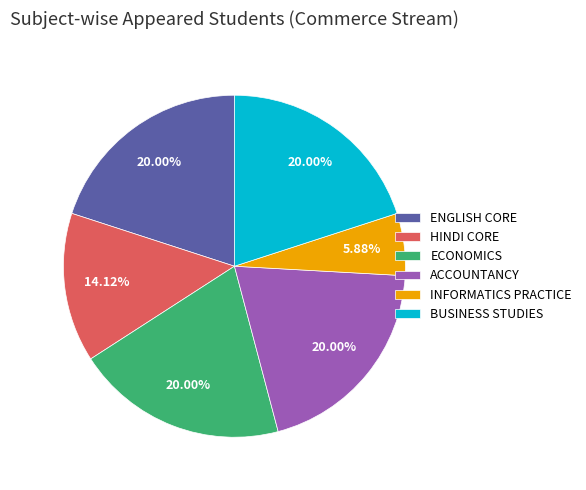

To the nearest percent, what percentage of the pie is INFORMATICS PRACTICE?

6%